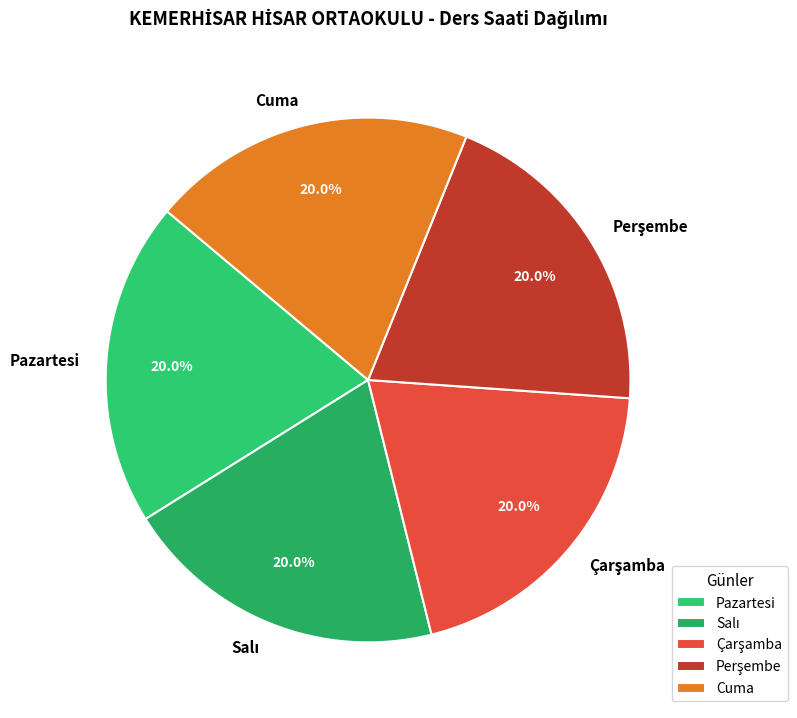

Is Cuma the majority of the pie?

No